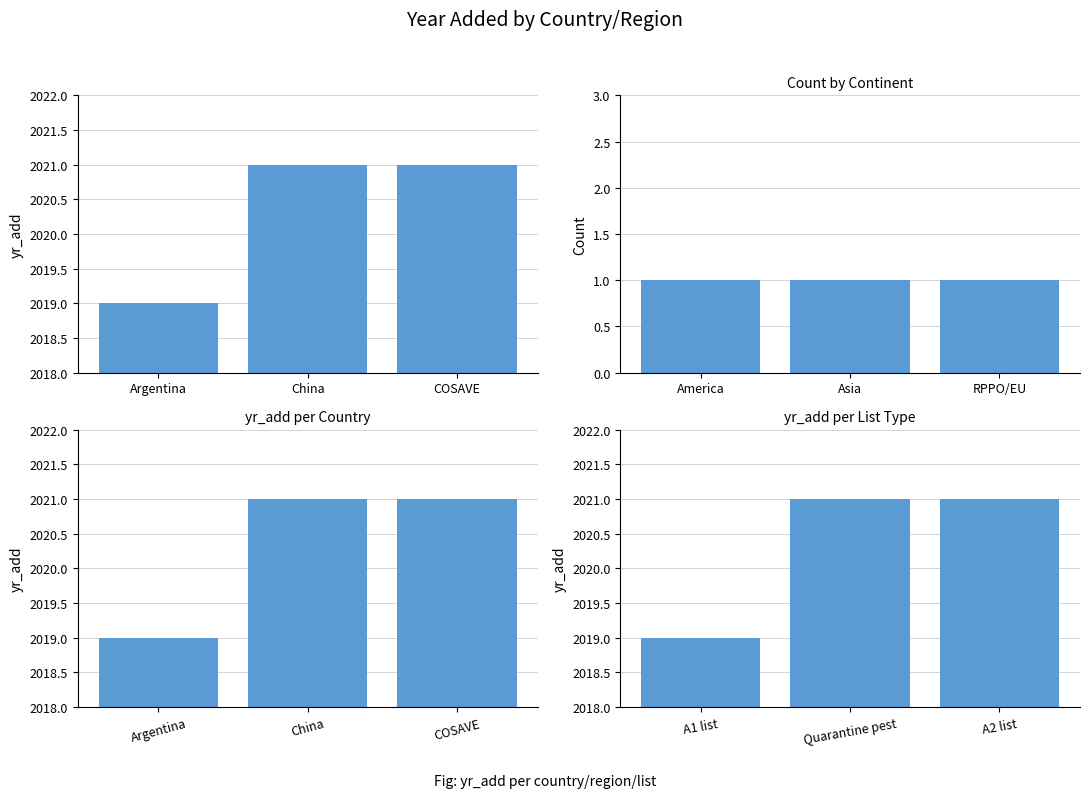

What is the label of the 3rd bar from the right?

Argentina